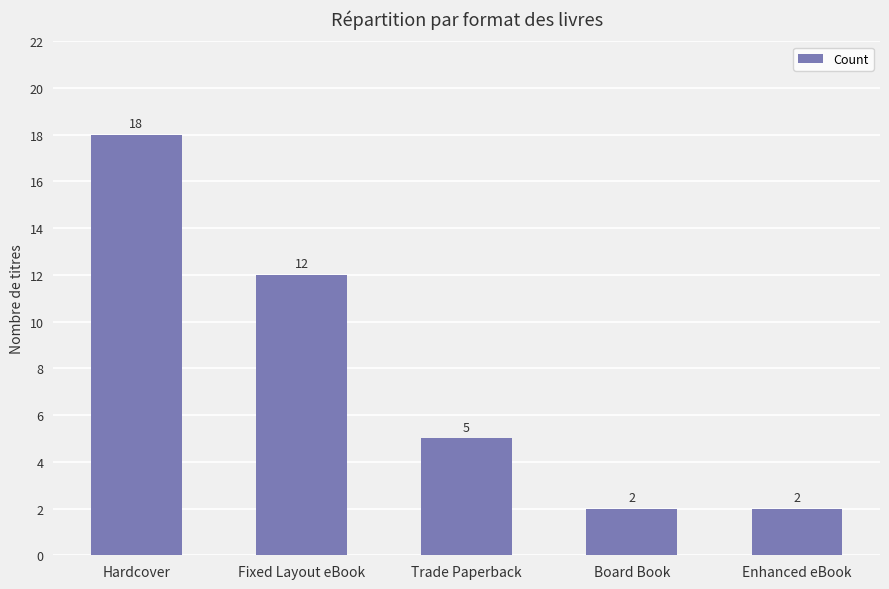

What is the change in value from Trade Paperback to Enhanced eBook?

-3